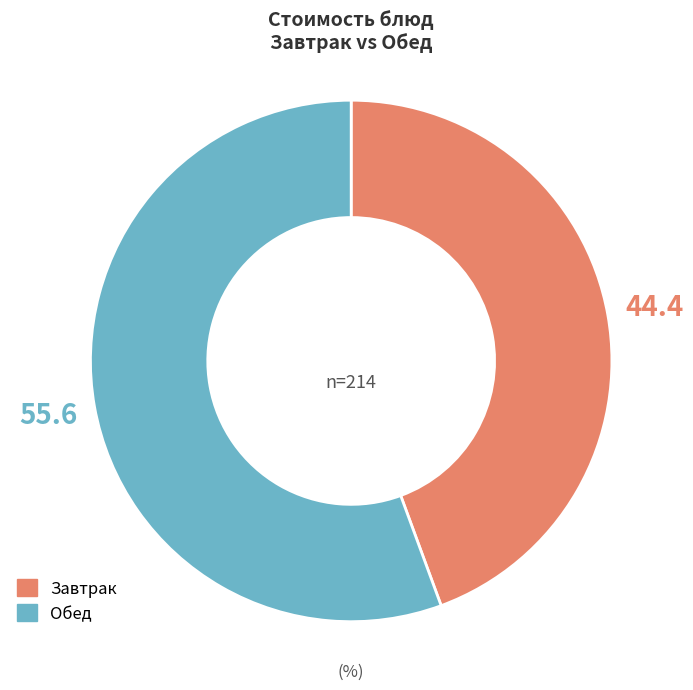

Combined, do Завтрак and Обед account for over 50%?

Yes